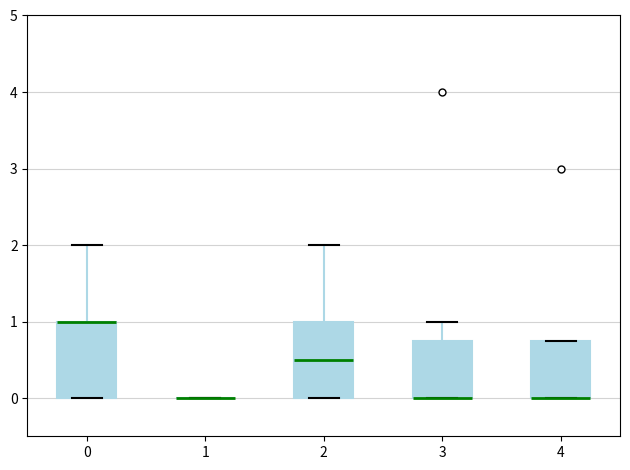

Reading left to right, read every box against the y-axis: the position of its median line, the range the box covers, and the ends of its whiskers. The values are not printed on the chart, so give them approximately, as read against the axis.

0: median 1.0 (drawn on the box's upper edge), box 0.0 to 1.0, whiskers 0.0 to 2.0
1: box collapsed to a line at 0.0, whiskers 0.0 to 0.0
2: median 0.5, box 0.0 to 1.0, whiskers 0.0 to 2.0
3: median 0.0 (drawn on the box's lower edge), box 0.0 to 0.8, whiskers 0.0 to 1.0
4: median 0.0 (drawn on the box's lower edge), box 0.0 to 0.8, whiskers 0.0 to 0.8